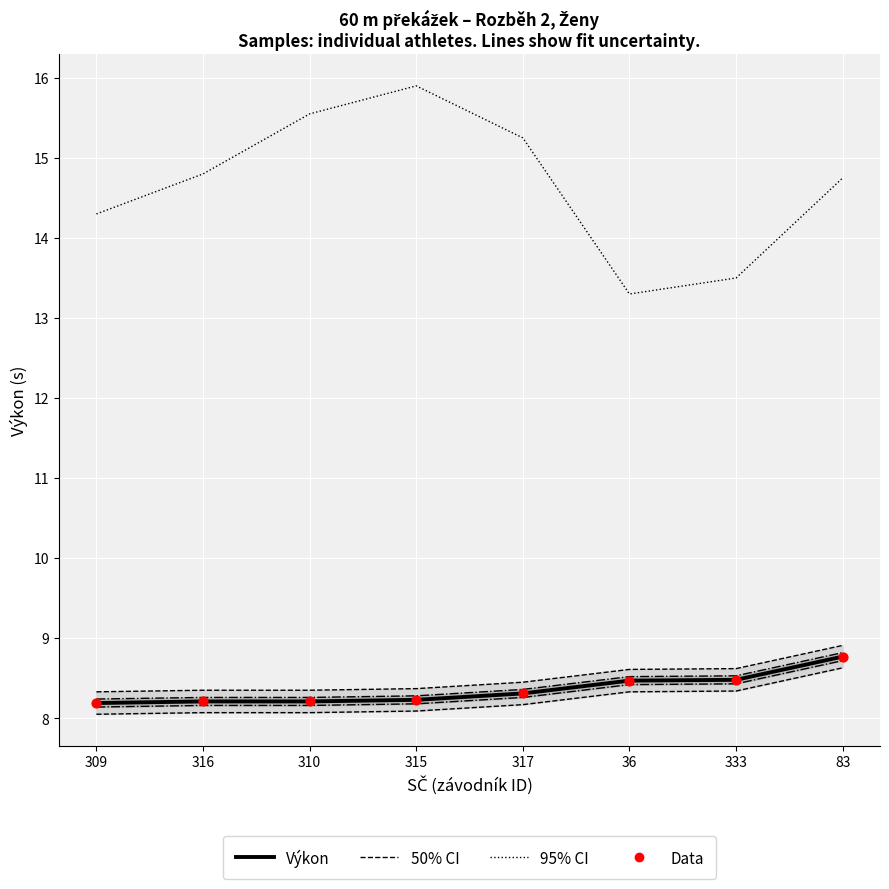

What is the total value across all series at 83?

23.7